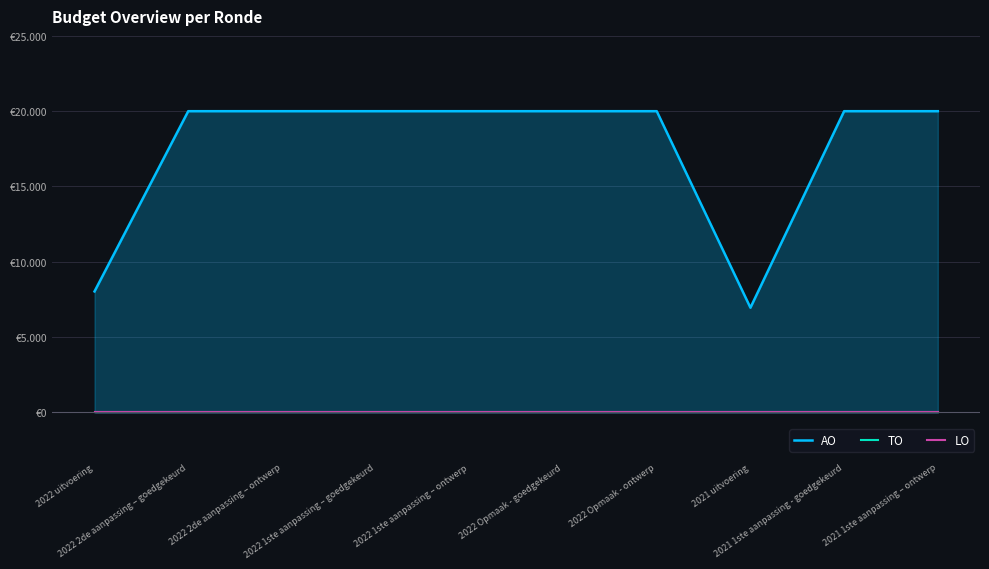

True or false: LO and TO intersect in this chart.

False